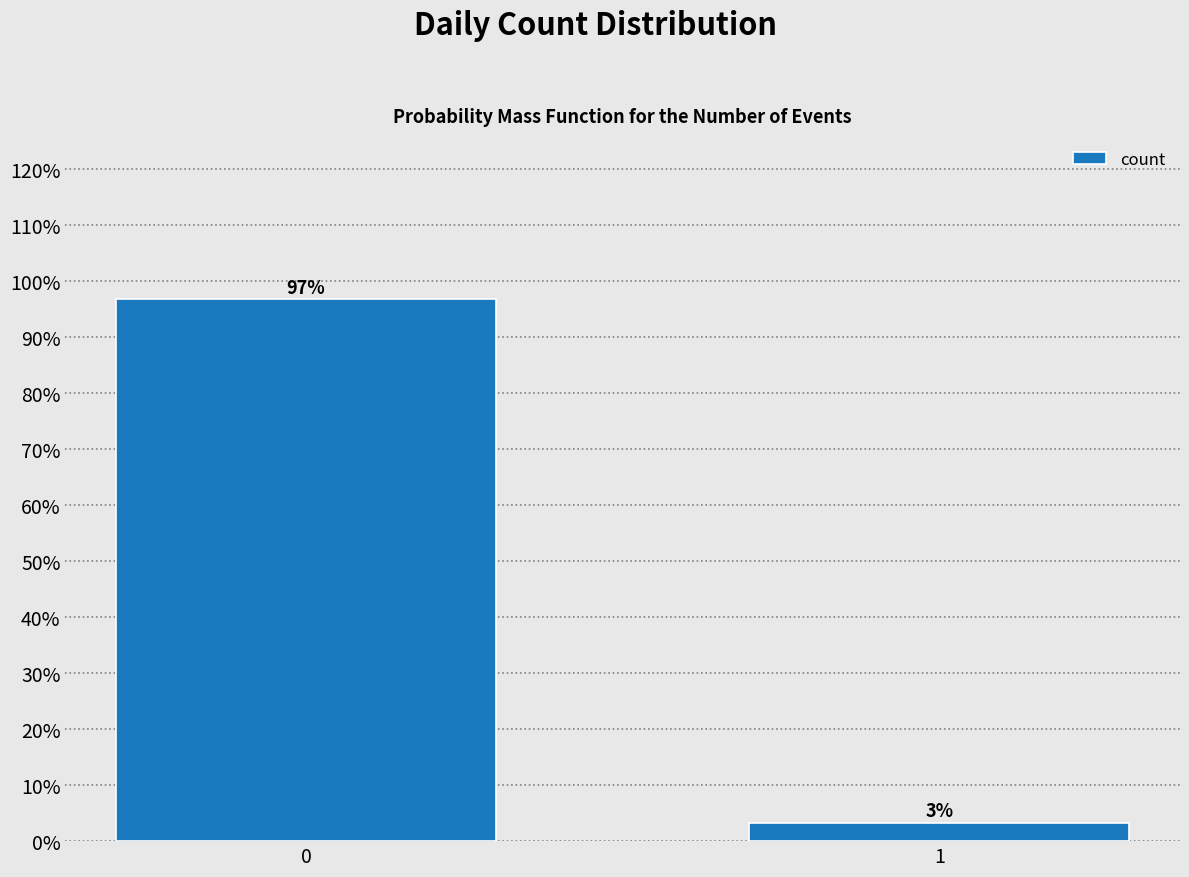

What is the sum of the values at 0 and 1?

100.0